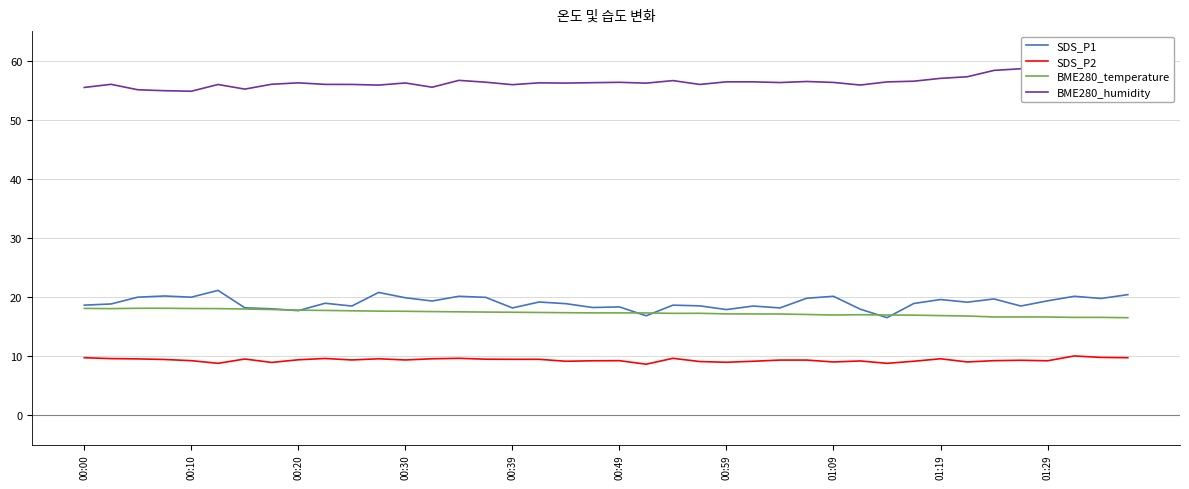

True or false: BME280_temperature and SDS_P2 intersect in this chart.

False